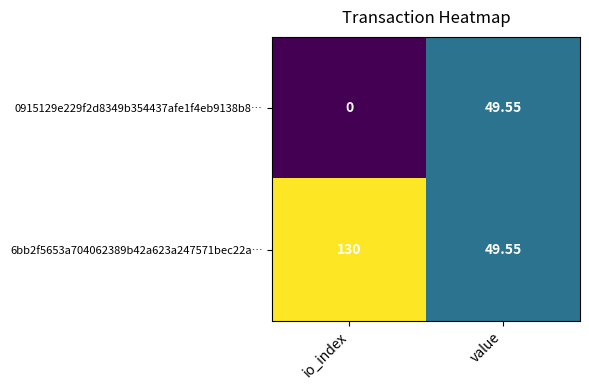

What is the difference between the highest and lowest values at io_index?

130.0